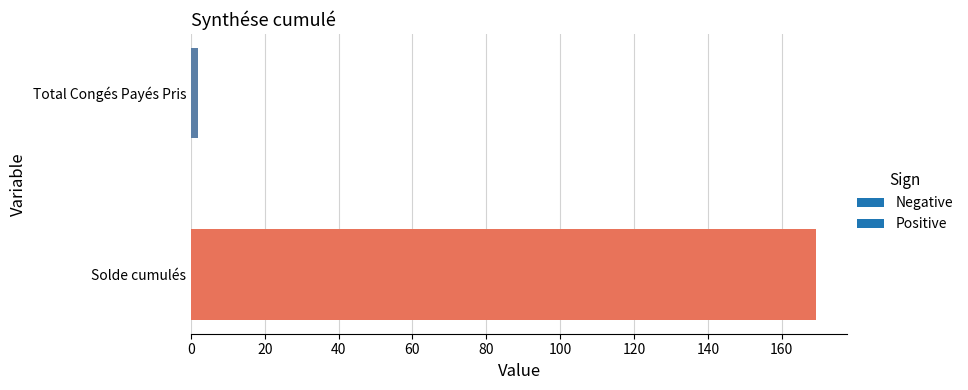

At which label is the value closest to 85?

Total Congés Payés Pris